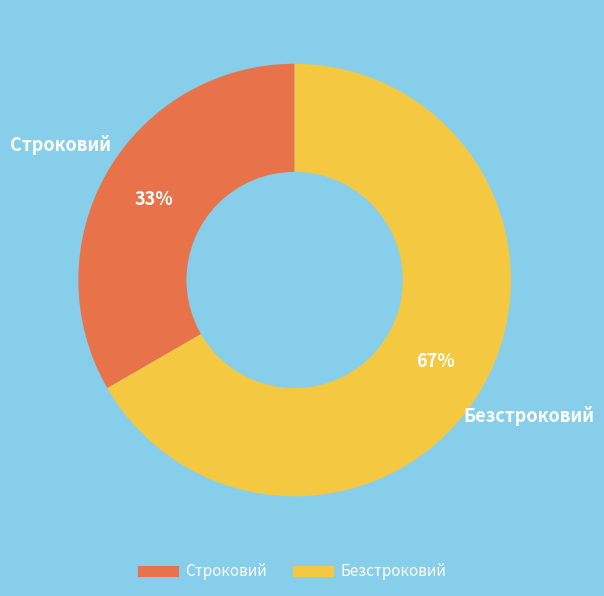

Does any single category account for the majority?

Yes